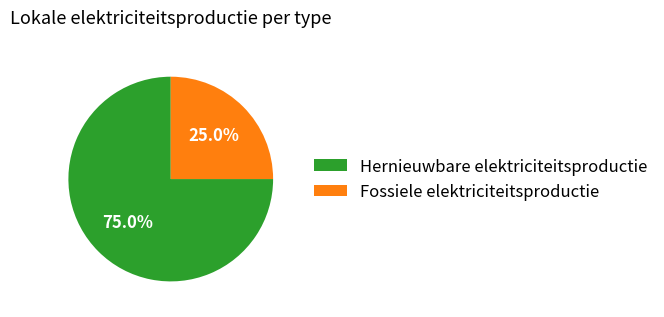

How many segments does this pie chart have?

2